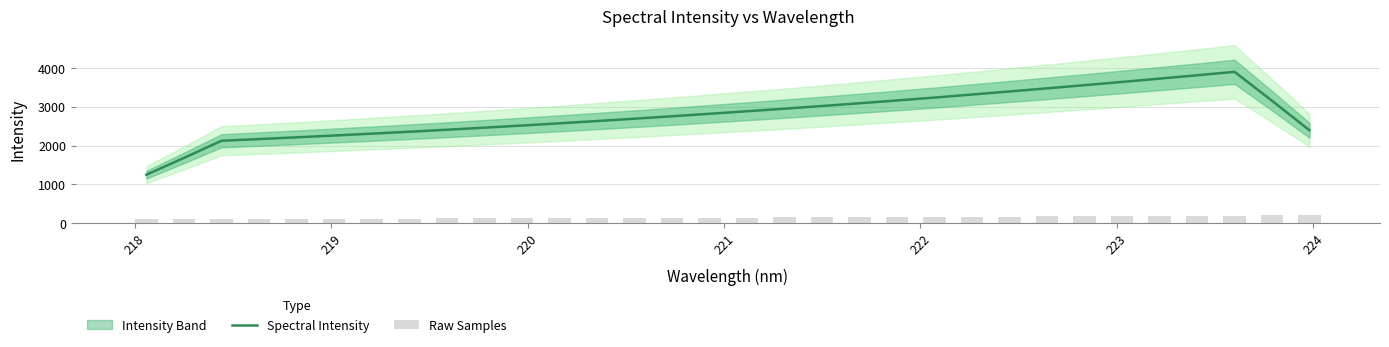

What is the minimum value for Spectral Intensity?

1248.8